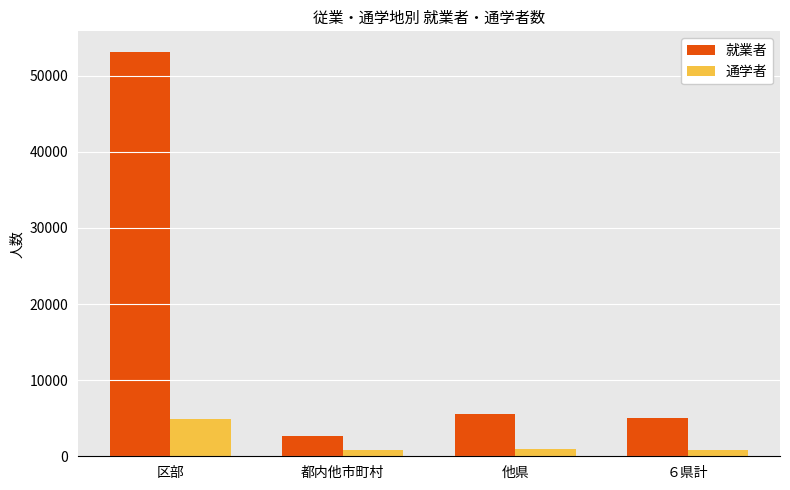

The 通学者 series shows 904 at 他県. True or false?

True